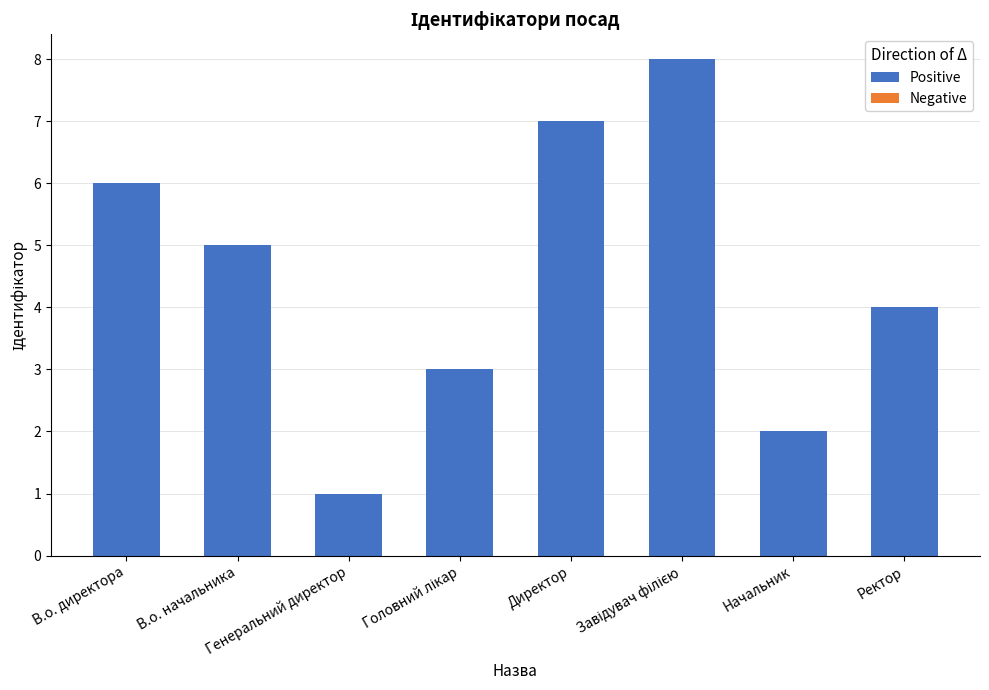

How many data points does each series have?

8